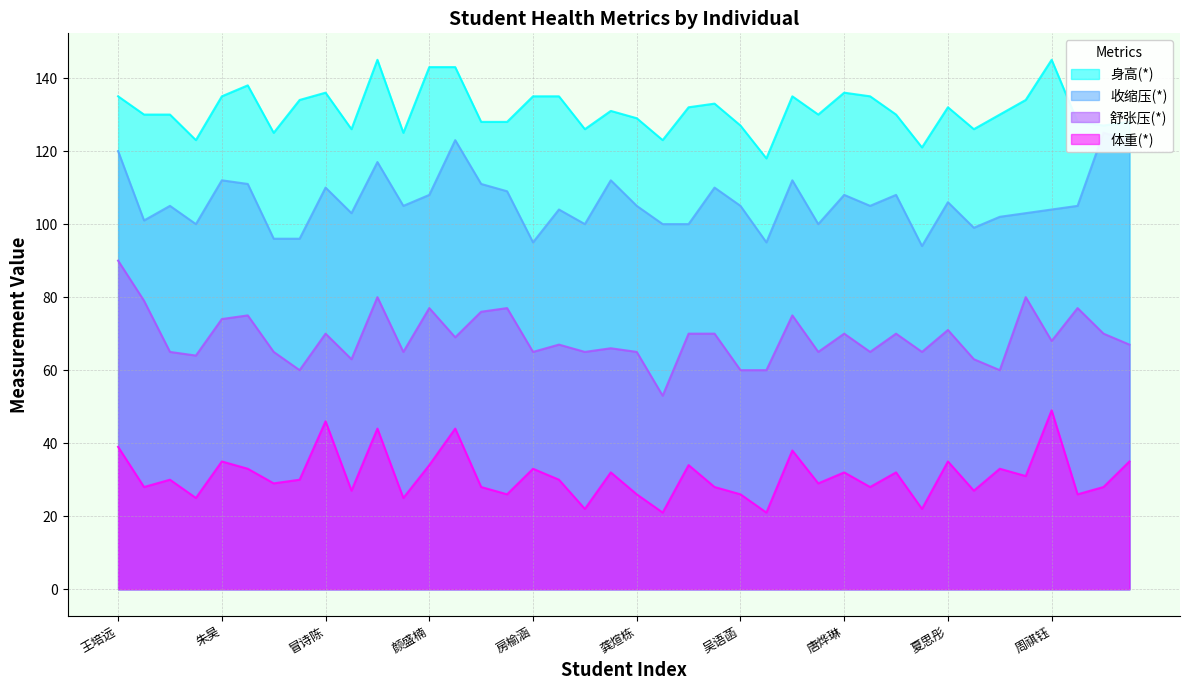

Rank the categories by 体重(*) value from lowest to highest.

芮静怡, 赵佳玉, 朱仟伊, 钟丹岑, 何媛, 张天瑜, 童弘炜, 龚煊栋, 吴语菡, 叶皓轩, 许亦凡, 王奇翔, 袁圆, 纪家微, 周雨涵, 沈泽滨, 罗文博, 陈奕衡, 金宵宇, 刘东阳, 马欣怡, 吕子豪, 胡洪泽, 王智宸, 唐烨琳, 刘瀚林, 戴佳淇, 房榆涵, 李昀霏, 颜盛楠, 章行健, 朱昊, 夏思彤, 王铭渊, 钱涵彬, 王培远, 张晓玉, 刘铭涵, 冒诗陈, 周祺钰